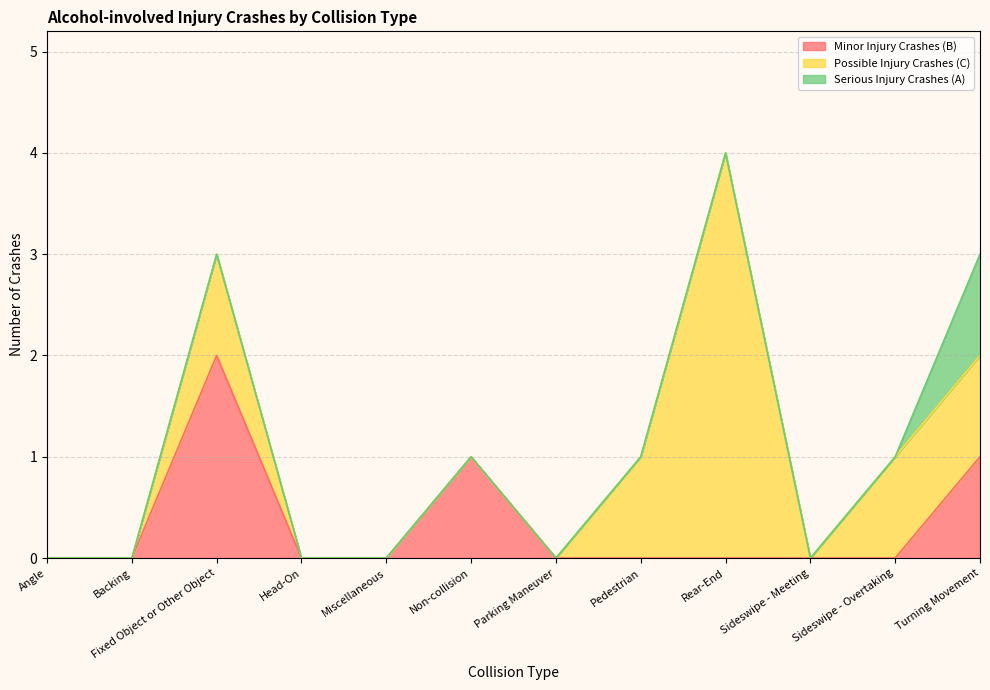

What is the label of the 1st point from the left?

Angle